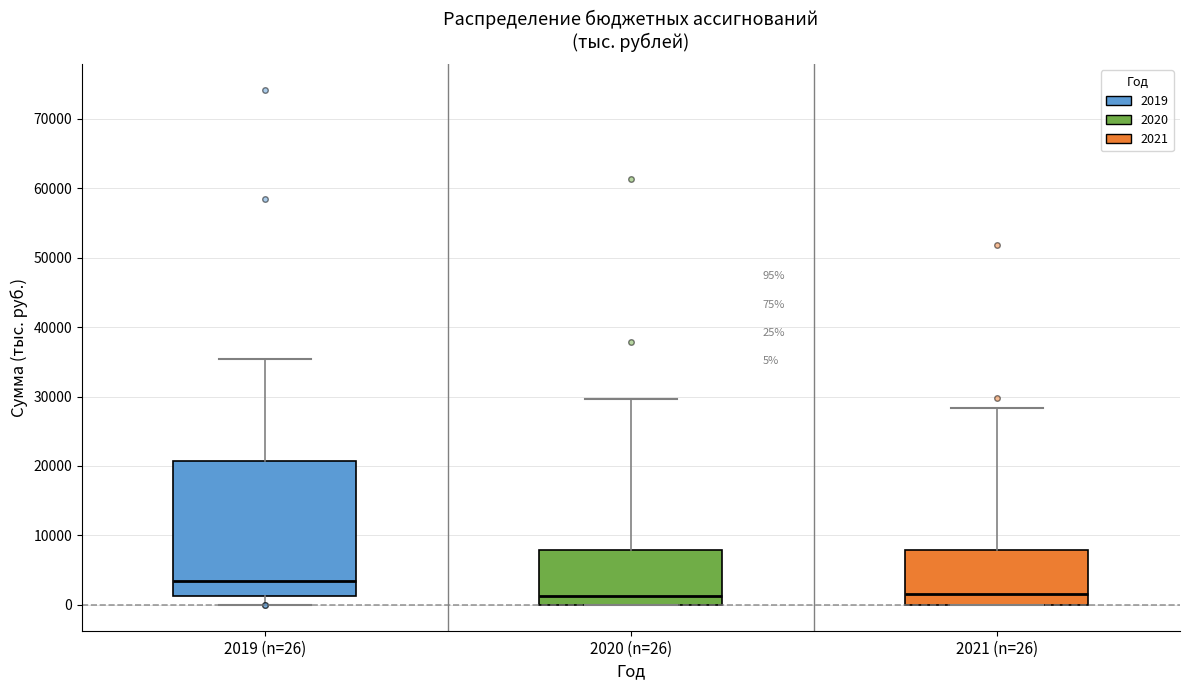

Which box is the tallest, from its lower edge to its upper edge?

2019 (n=26)